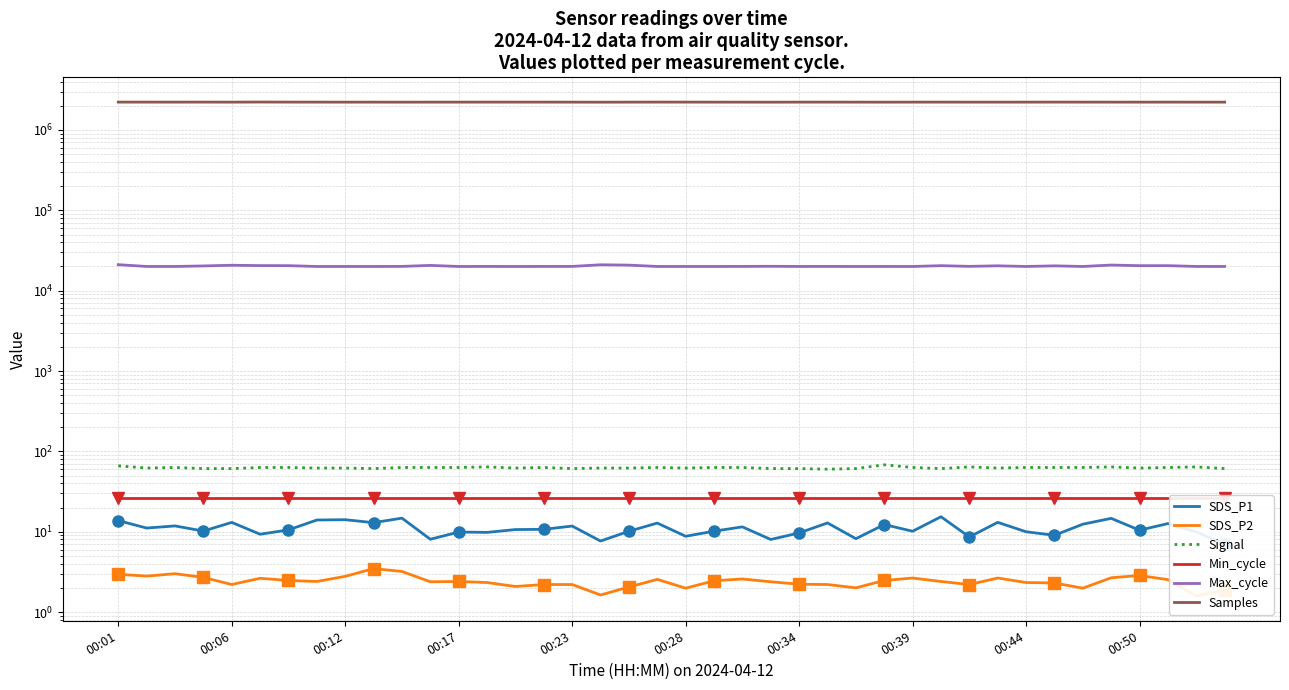

How many lines are shown in the chart?

6